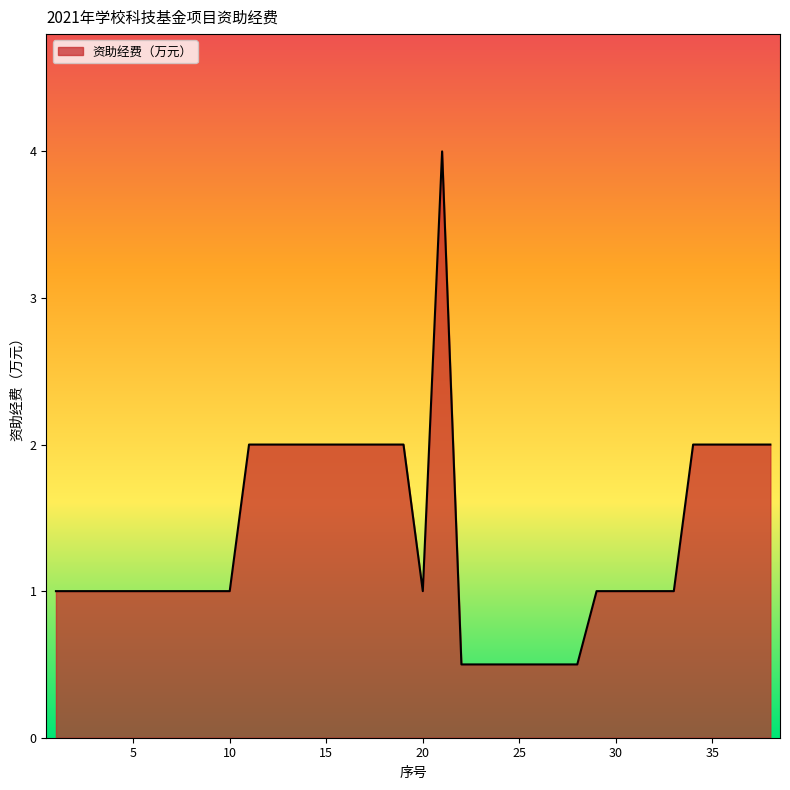

What is the difference between the maximum and minimum values?

3.5